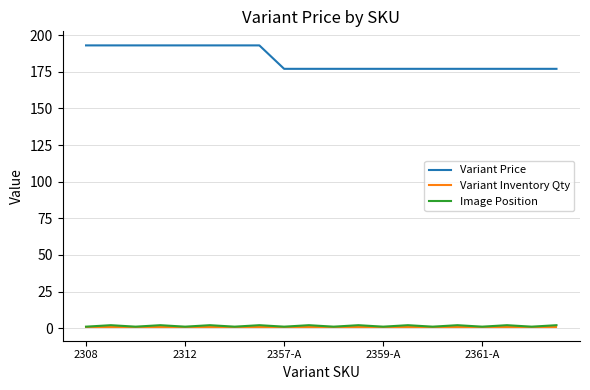

Which series has the widest spread of values?

Variant Price